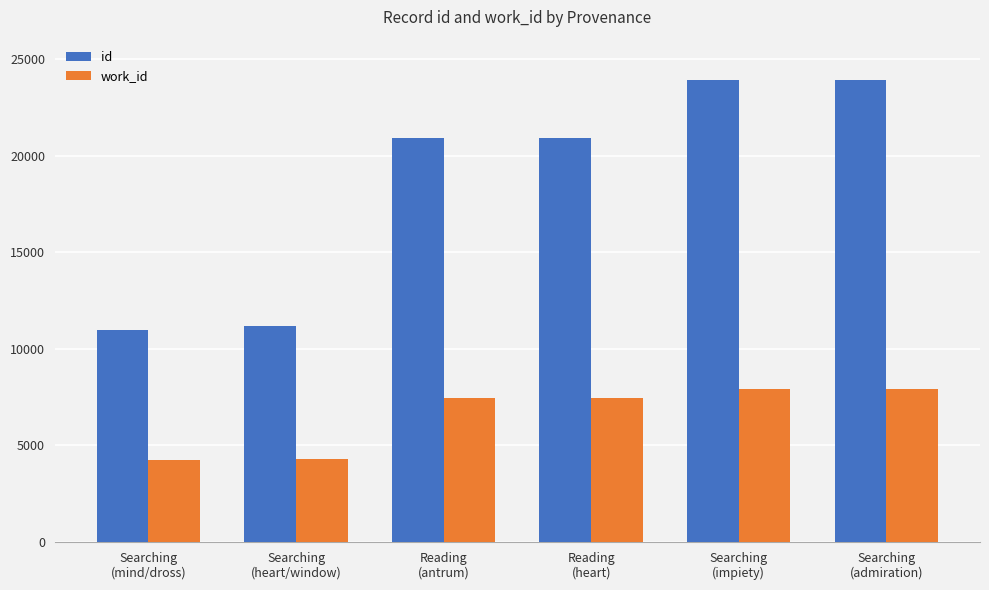

Are the bars grouped side by side (vs. stacked)?

Yes